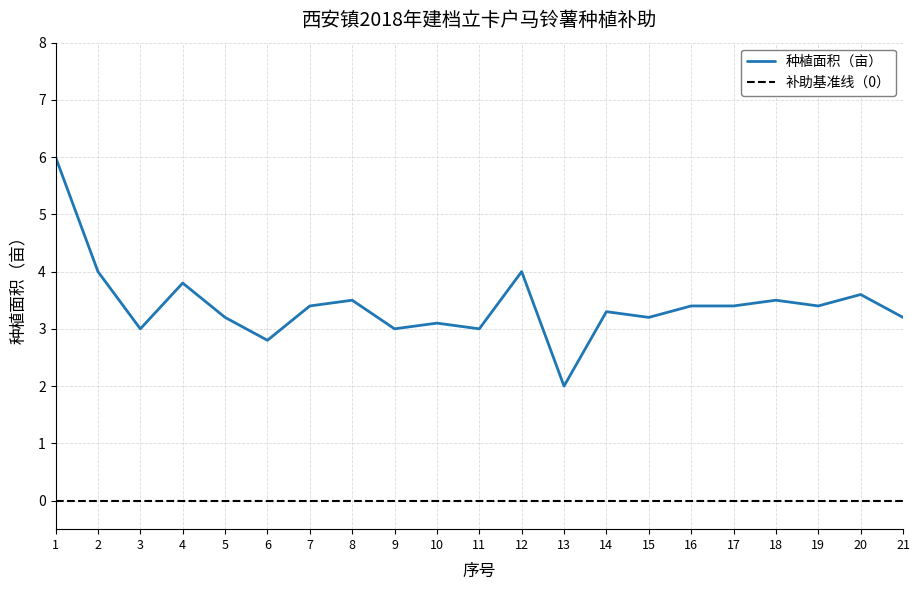

What is the difference between the values at 6 and 4?

1.0